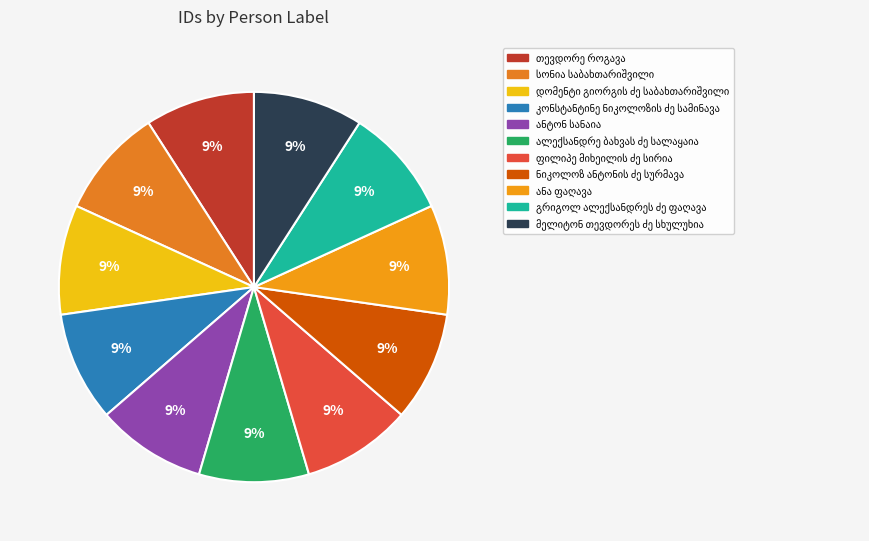

Which slice is the largest?

თევდორე როგავა